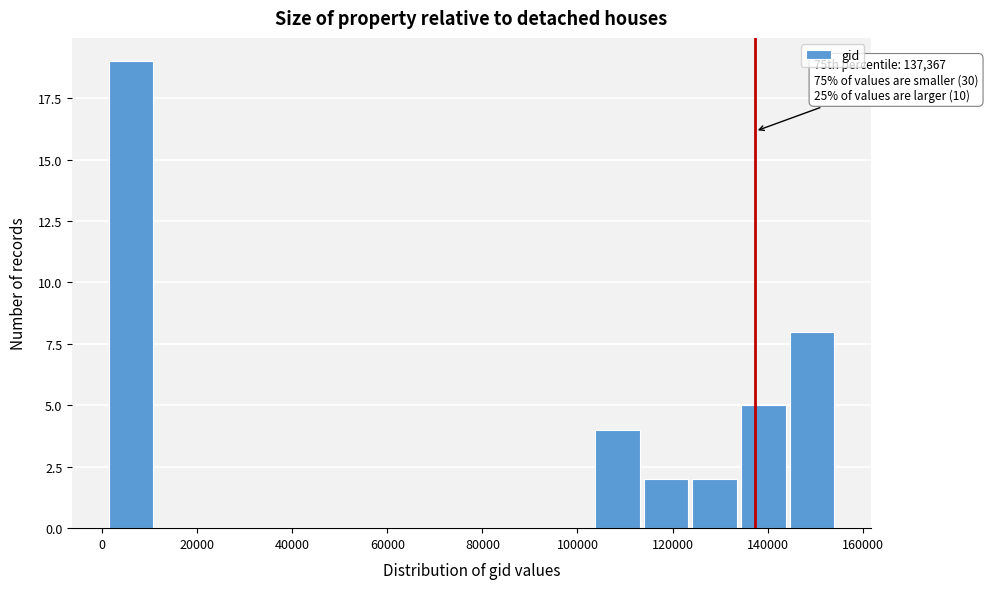

Over which range of the x-axis is the bar tallest?

0 to 12000